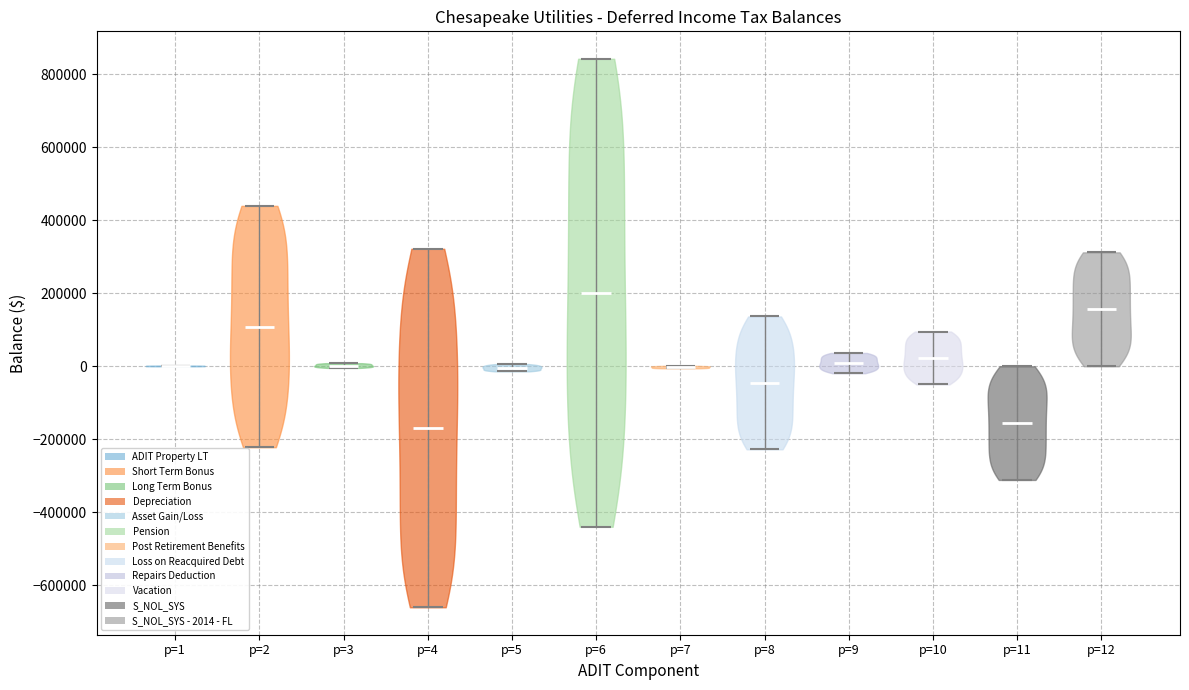

Reading left to right, read every violin against the y-axis: where its median line is, and the lowest and highest points it reaches. The values are not printed on the chart, so give them approximately, as read against the axis.

p=1: median line 0, lowest point 0, highest point 0
p=2: median line 100000, lowest point -220000, highest point 440000
p=3: median line 0, lowest point 0, highest point 0
p=4: median line -160000, lowest point -660000, highest point 320000
p=5: median line 0, lowest point -20000, highest point 0
p=6: median line 200000, lowest point -440000, highest point 840000
p=7: median line 0, lowest point 0, highest point 0
p=8: median line -40000, lowest point -220000, highest point 140000
p=9: median line 0, lowest point -20000, highest point 40000
p=10: median line 20000, lowest point -40000, highest point 100000
p=11: median line -160000, lowest point -320000, highest point 0
p=12: median line 160000, lowest point 0, highest point 320000